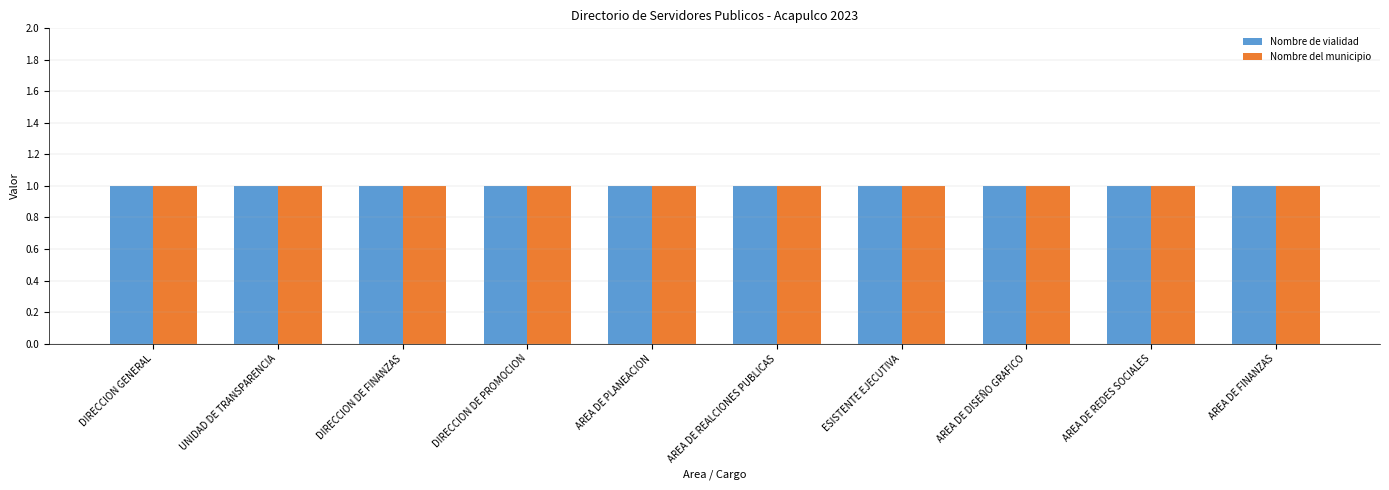

Which series changed the most between DIRECCION GENERAL and AREA DE REDES SOCIALES?

Nombre de vialidad